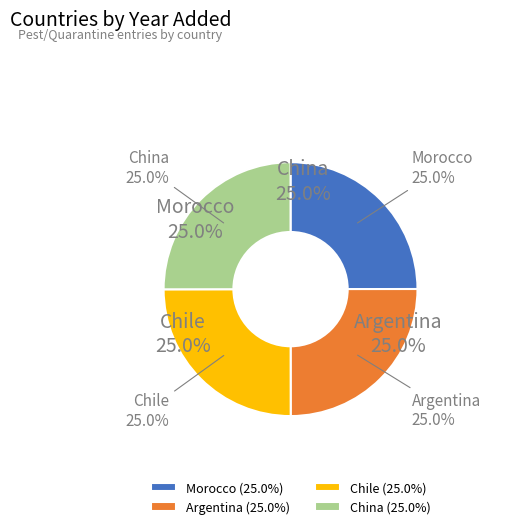

To the nearest percent, what portion does China represent?

25%